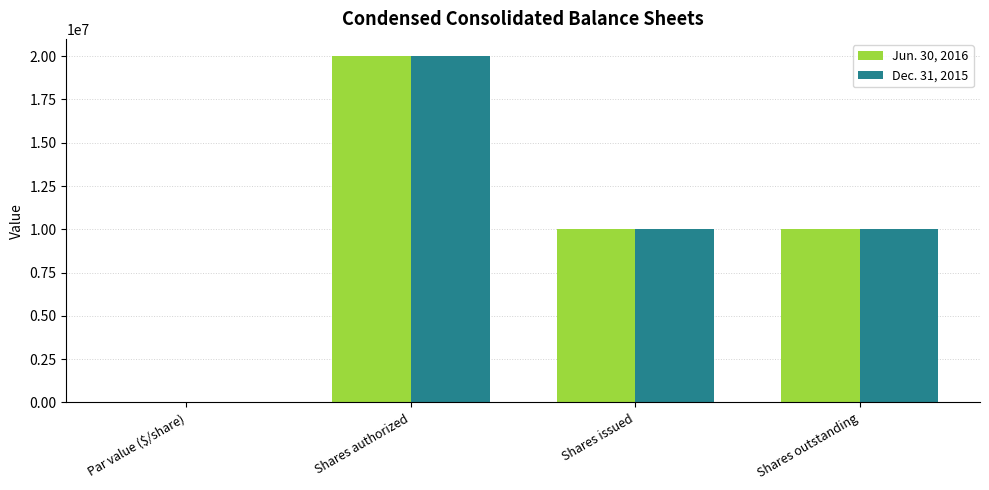

What is the maximum value shown in the chart?

20000000.0